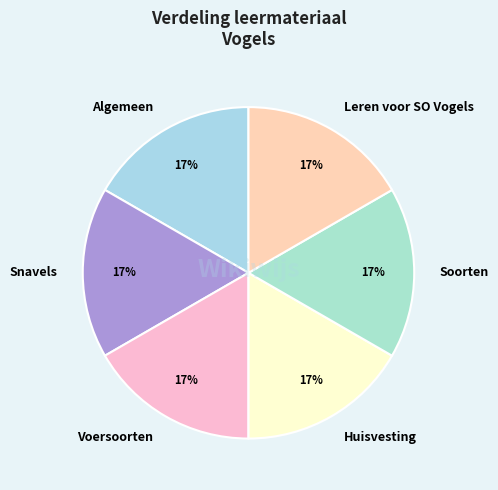

Count the number of slices in the pie.

6